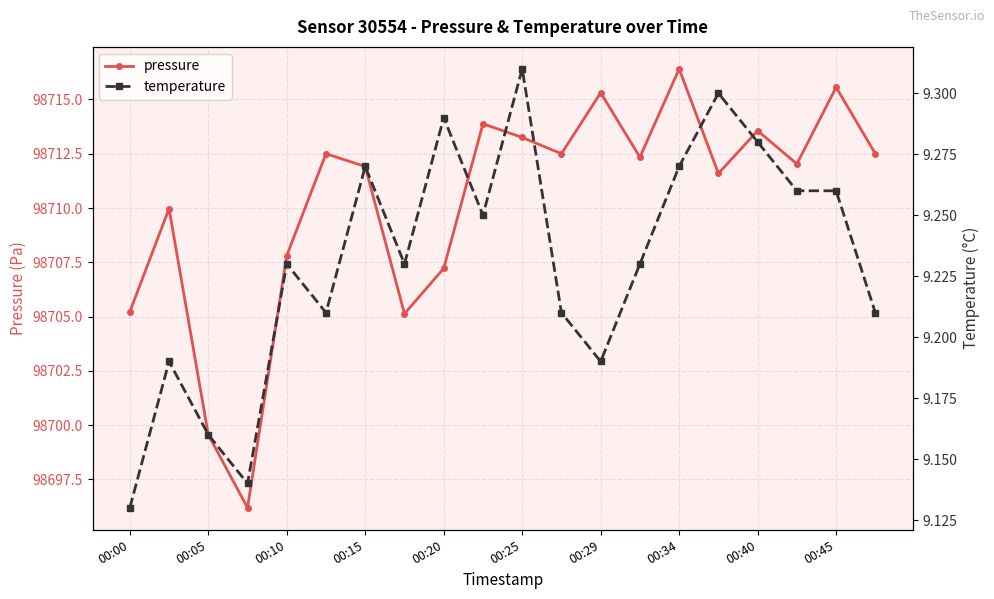

True or false: pressure has more than 0 interior local peaks.

True